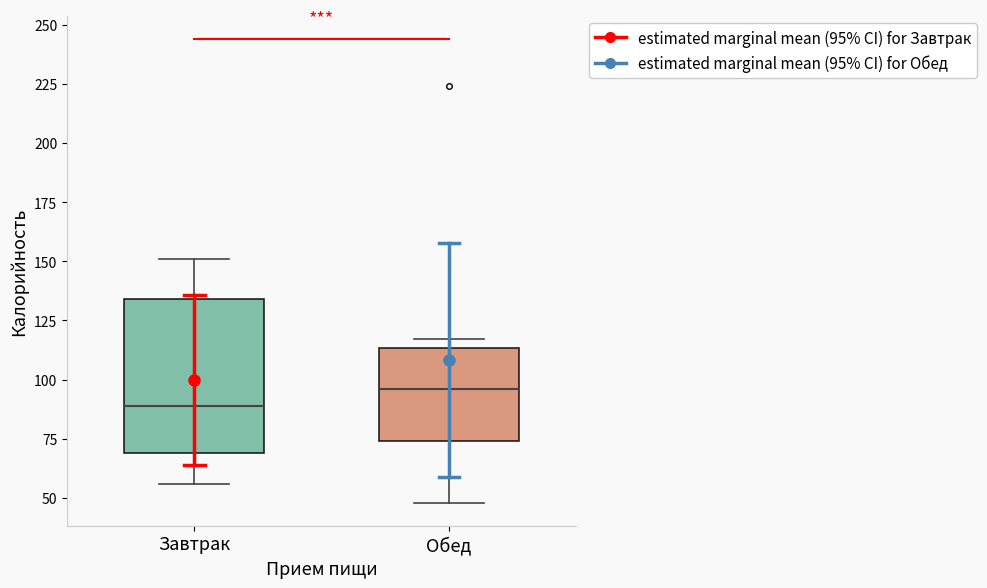

Reading left to right, read every box against the y-axis: the position of its median line, the range the box covers, and the ends of its whiskers. The values are not printed on the chart, so give them approximately, as read against the axis.

Завтрак: median 90, box 70 to 135, whiskers 55 to 150
Обед: median 95, box 75 to 115, whiskers 50 to 115 (just above the box's upper edge)